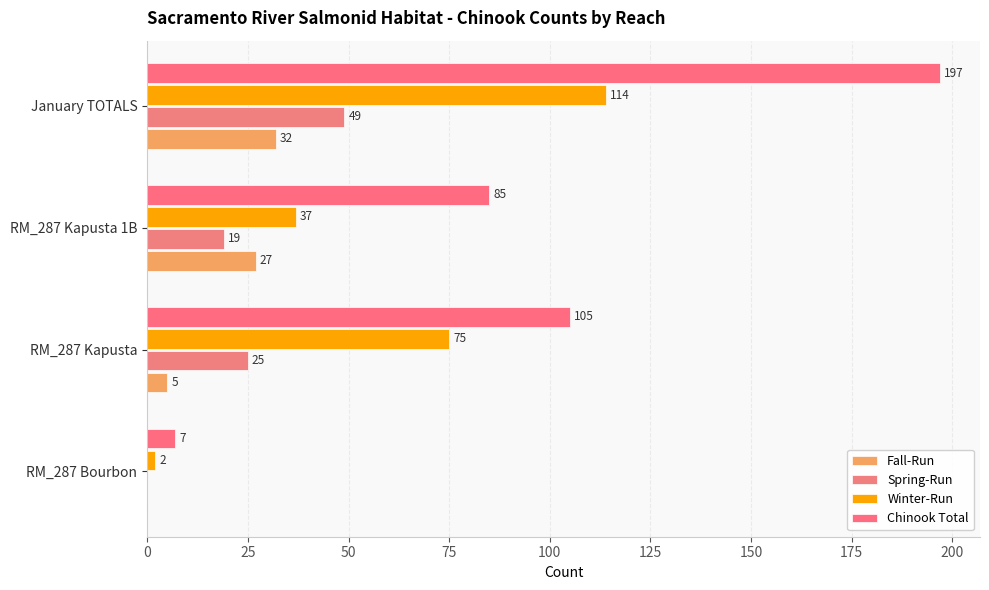

List the series in order of their peak value, lowest first.

Fall-Run, Spring-Run, Winter-Run, Chinook Total